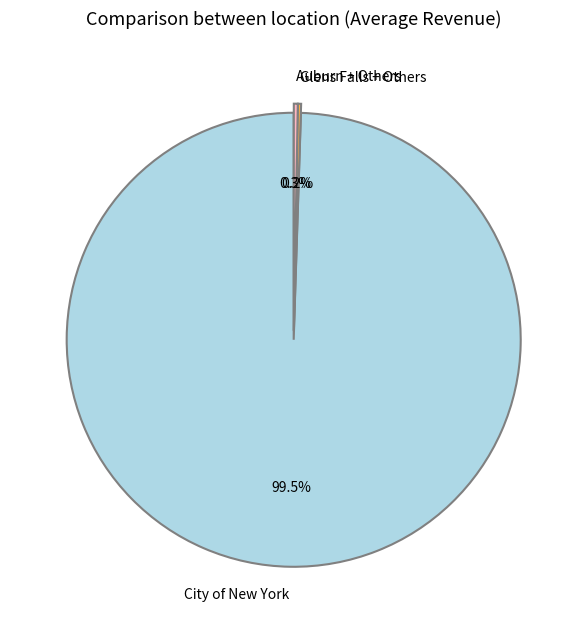

Which category has the biggest portion of the pie?

City of New York